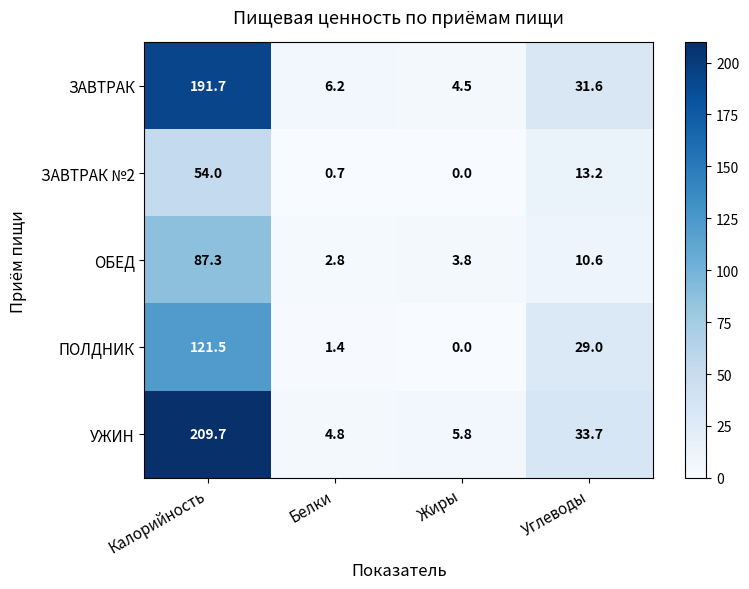

What is the sum of the ЗАВТРАК values at Калорийность and Жиры?

196.2